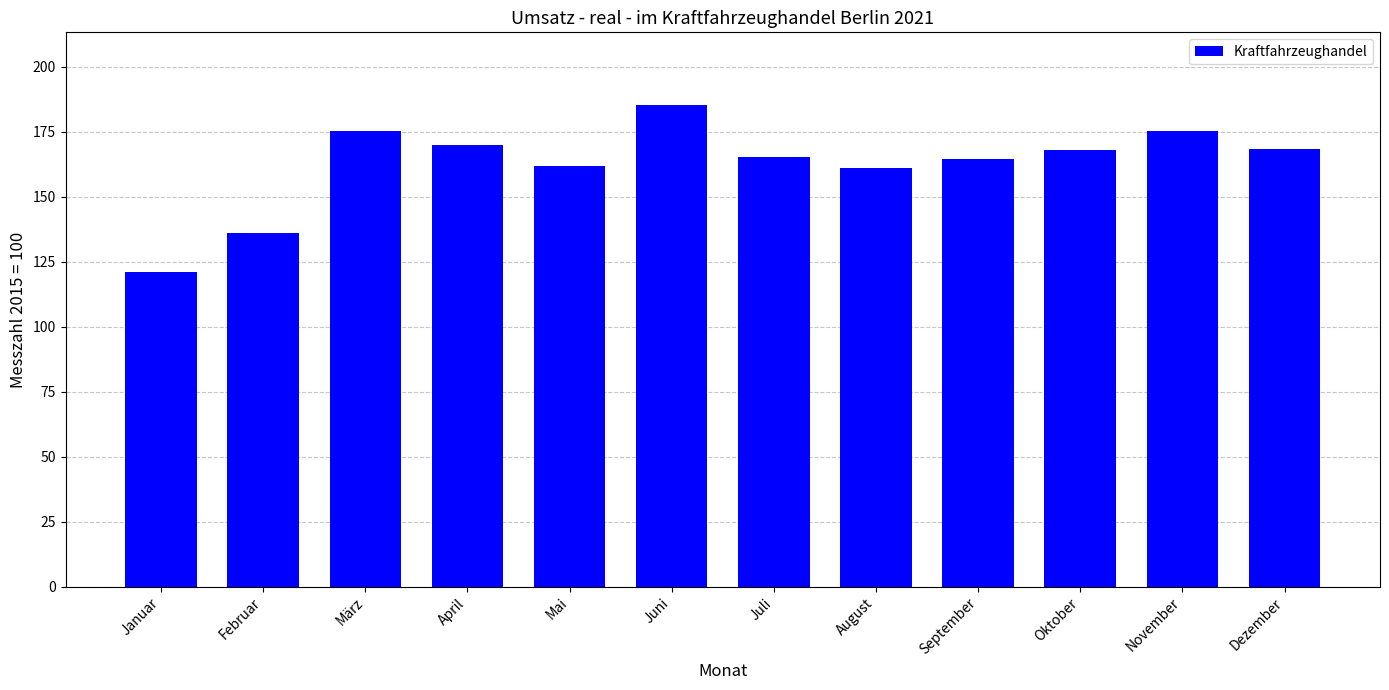

The value at August is 211.9. True or false?

False